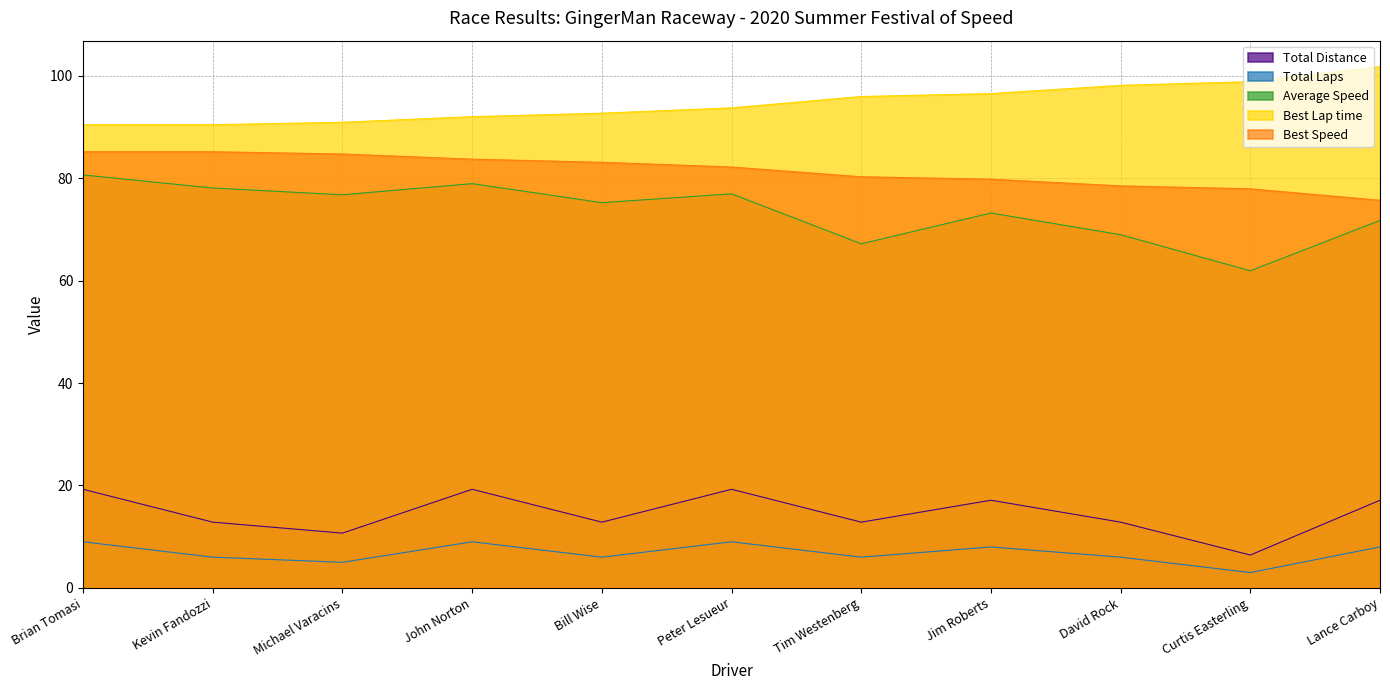

What is the label of the 10th point from the left?

Curtis Easterling